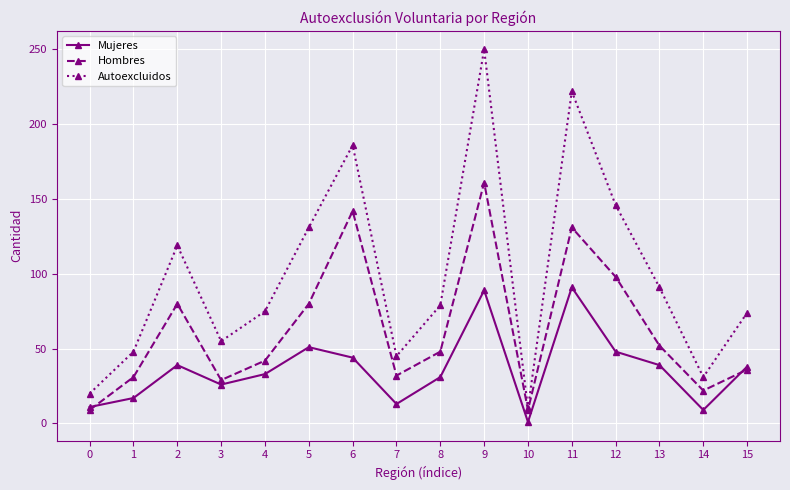

At 12, list the series in order from smallest to largest.

Mujeres, Hombres, Autoexcluidos